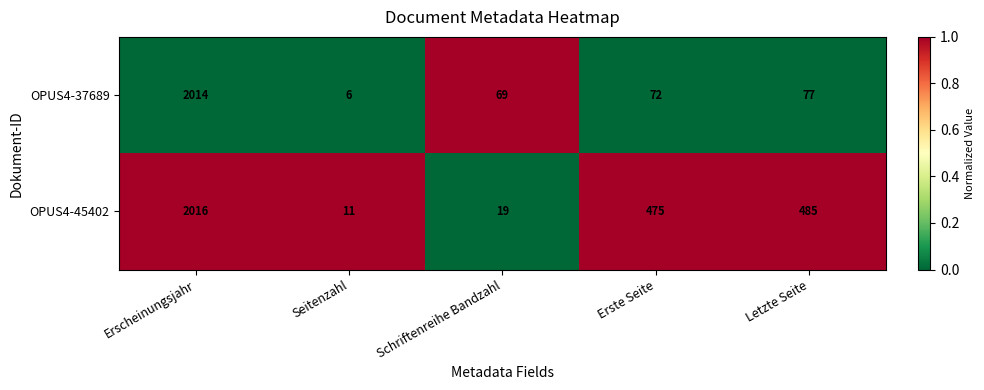

List the series in order of their overall mean, lowest first.

OPUS4-37689, OPUS4-45402